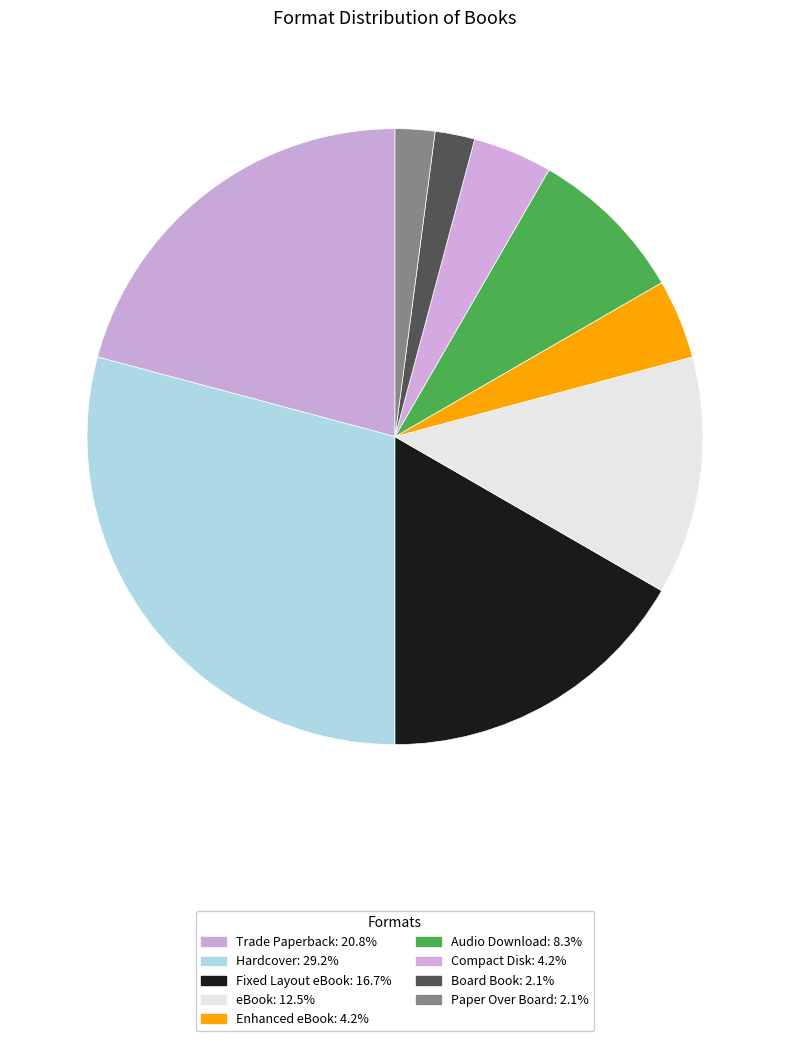

To the nearest percent, what is the difference between the largest and smallest slice percentages?

27%